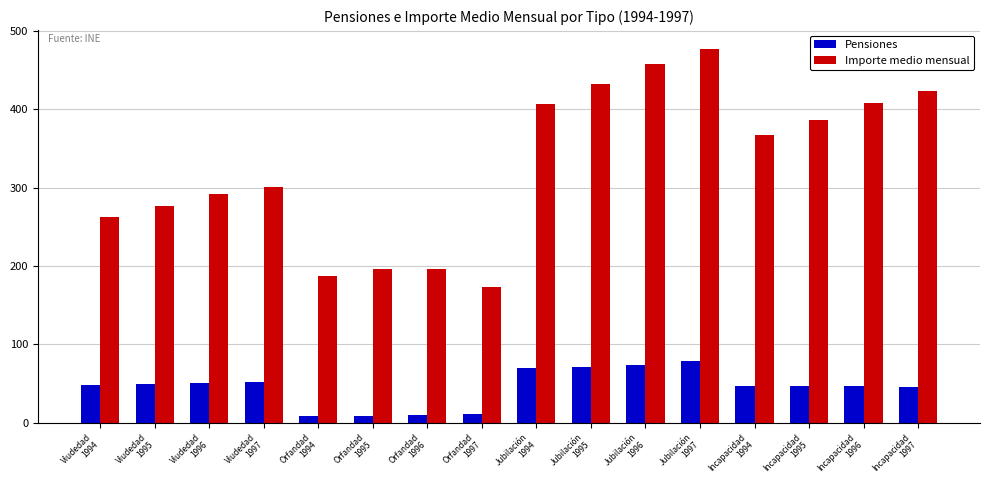

At which label does Pensiones reach its peak?

Jubilación
1997